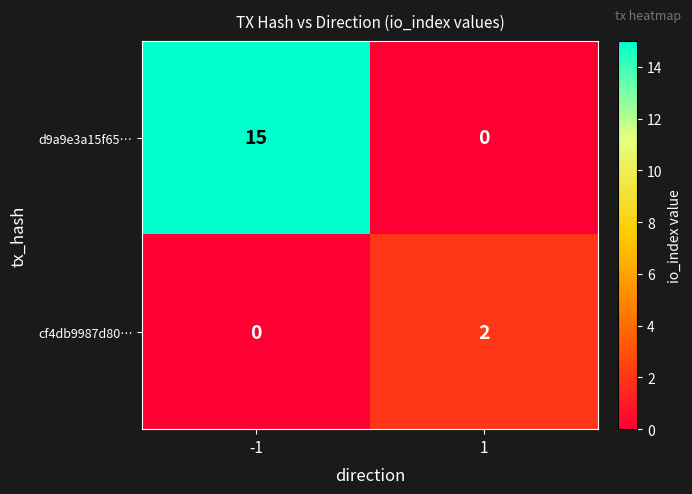

Which series has the largest range (max minus min)?

d9a9e3a15f65…